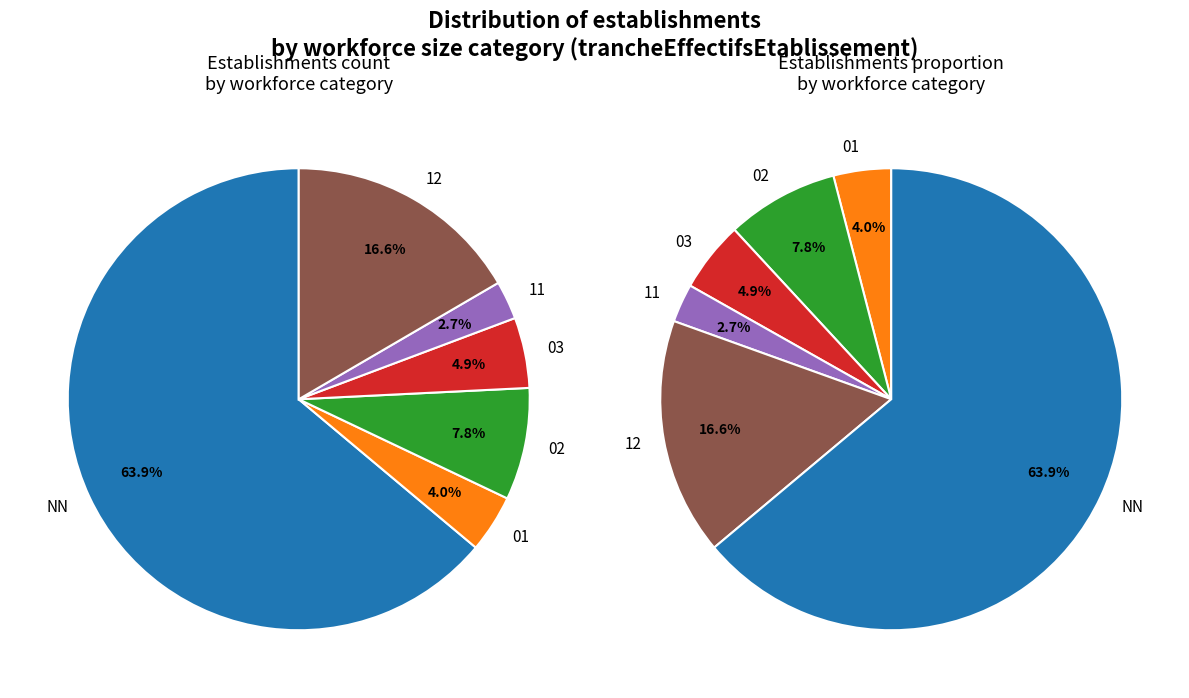

What is the majority slice?

NN